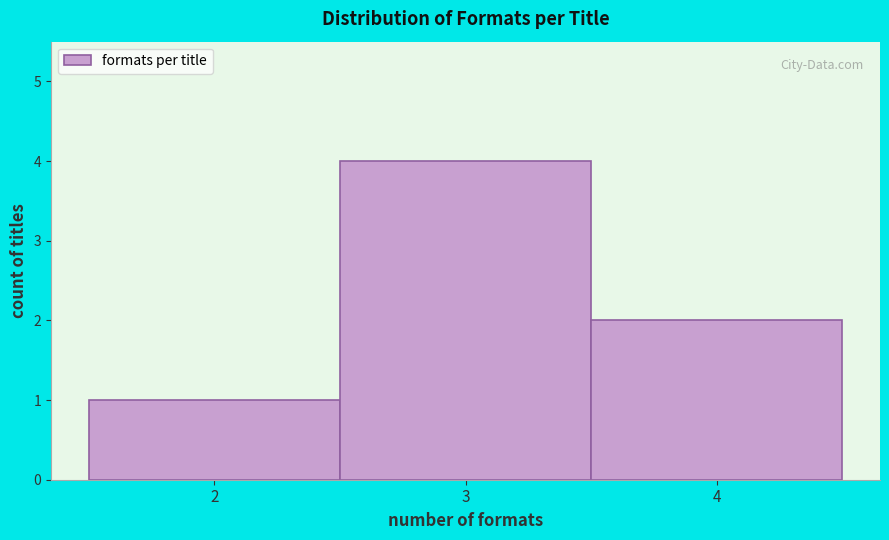

Reading left to right, transcribe this chart: for each bar, give the range it covers on the x-axis and its height. The values are not printed on the chart, so give them approximately, as read against the axis.

1.5 to 2.5: 1
2.5 to 3.5: 4
3.5 to 4.5: 2